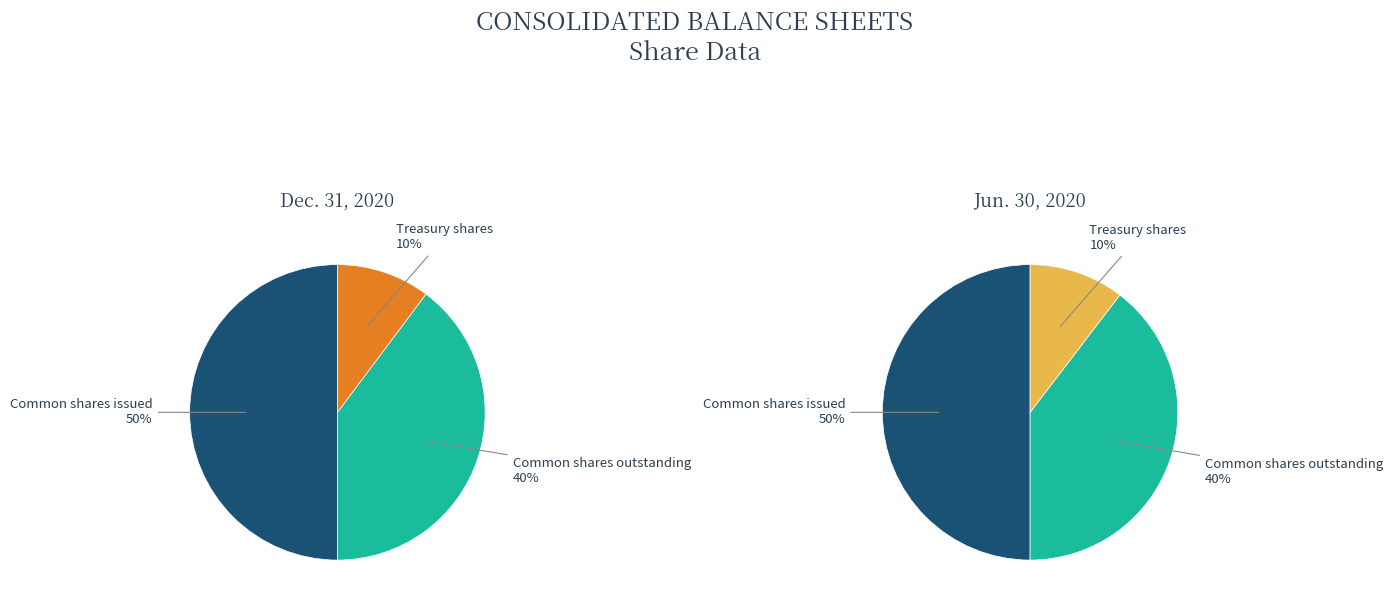

To the nearest percent, what percentage of the pie is Common shares outstanding?

40%